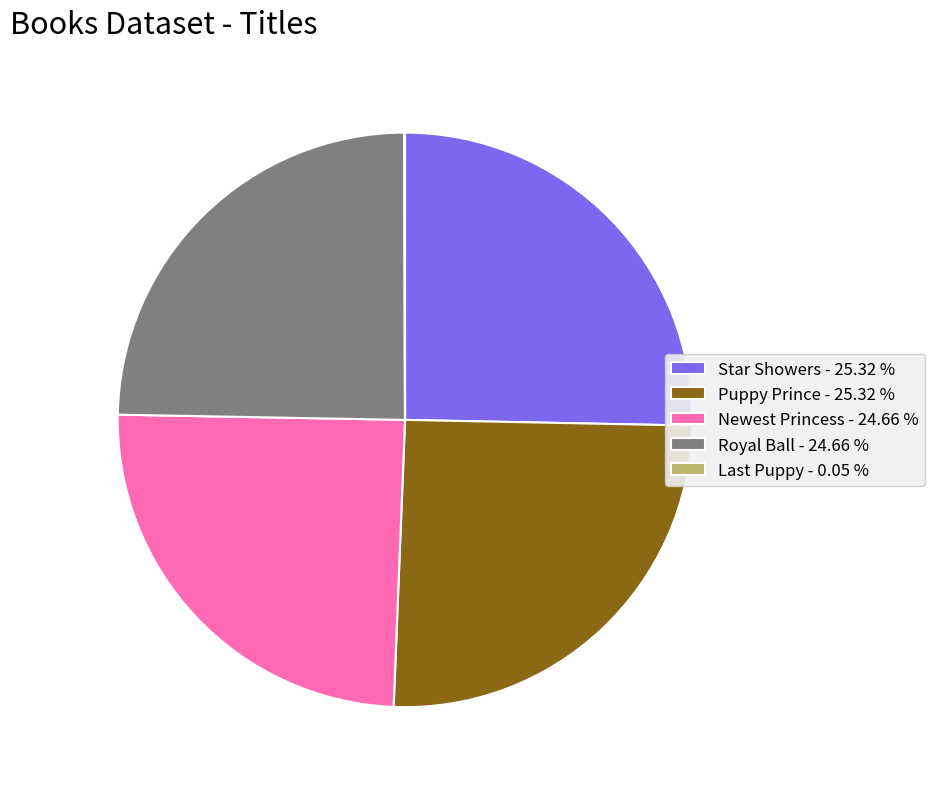

Does Star Showers represent more than half of the total?

No